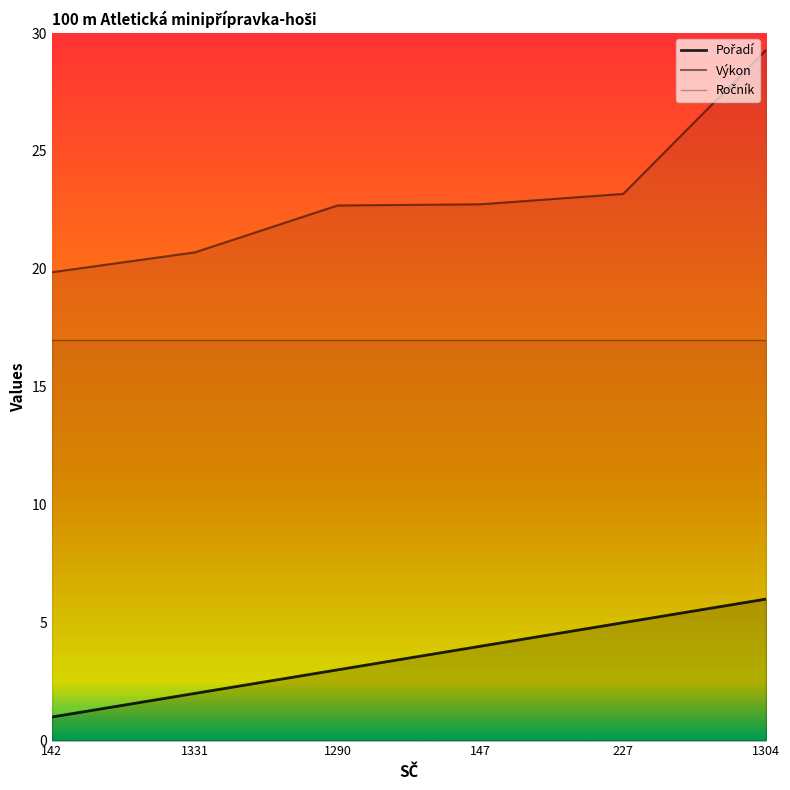

What value does the Pořadí series have at 147?

4.0